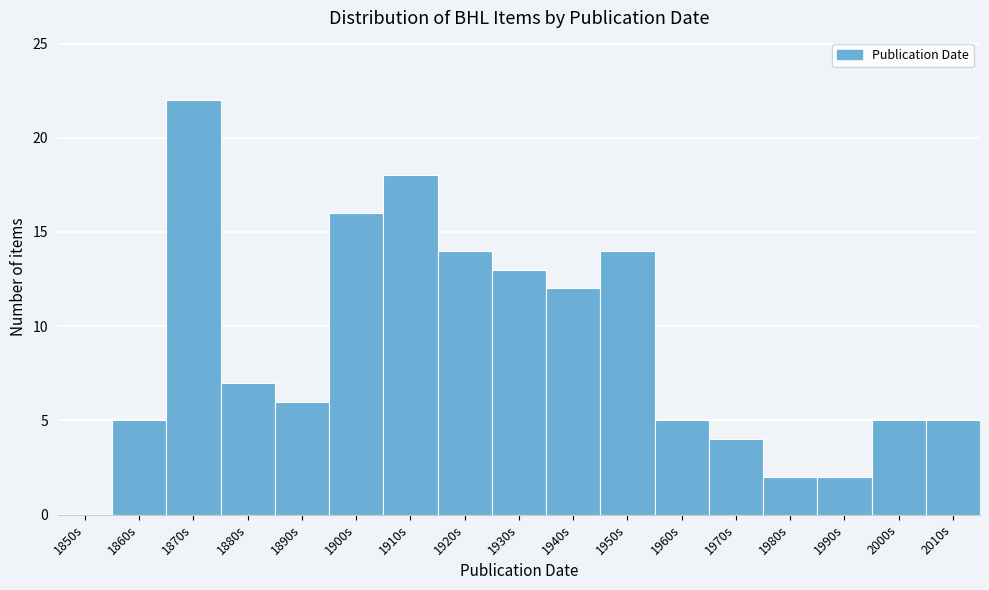

Reading left to right, list all the values displayed in this chart.

1850s=0	1860s=5	1870s=22	1880s=7	1890s=6	1900s=16	1910s=18	1920s=14	1930s=13	1940s=12	1950s=14	1960s=5	1970s=4	1980s=2	1990s=2	2000s=5	2010s=5